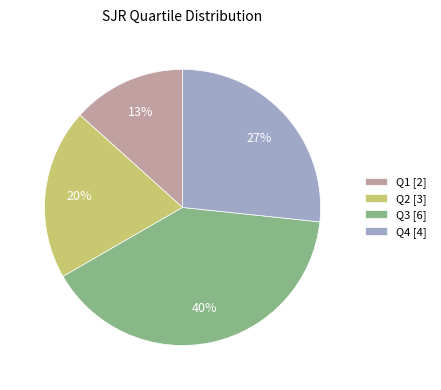

Is the sum of Q3 and Q2 greater than half?

Yes